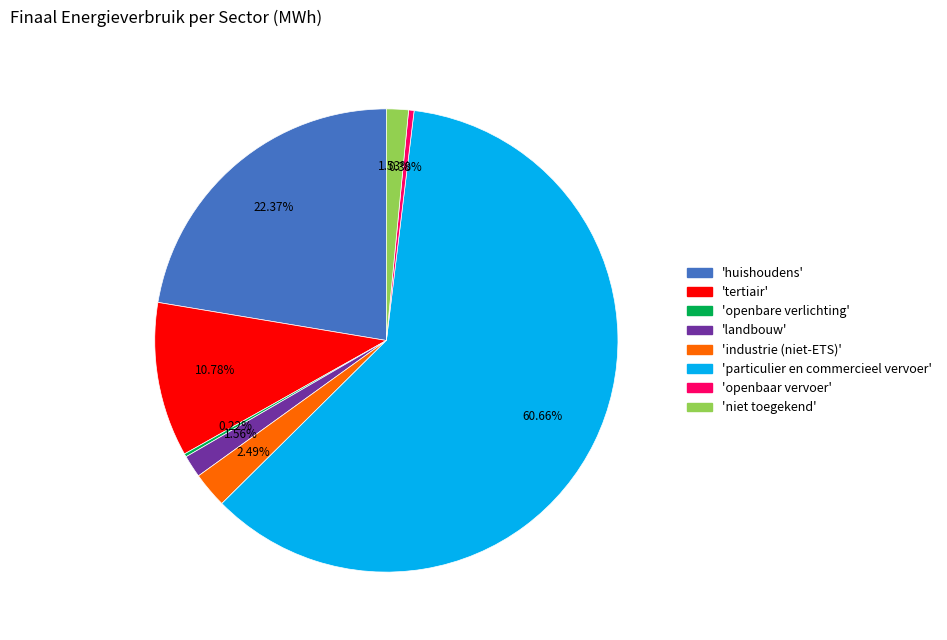

Is there a majority slice in this chart?

Yes